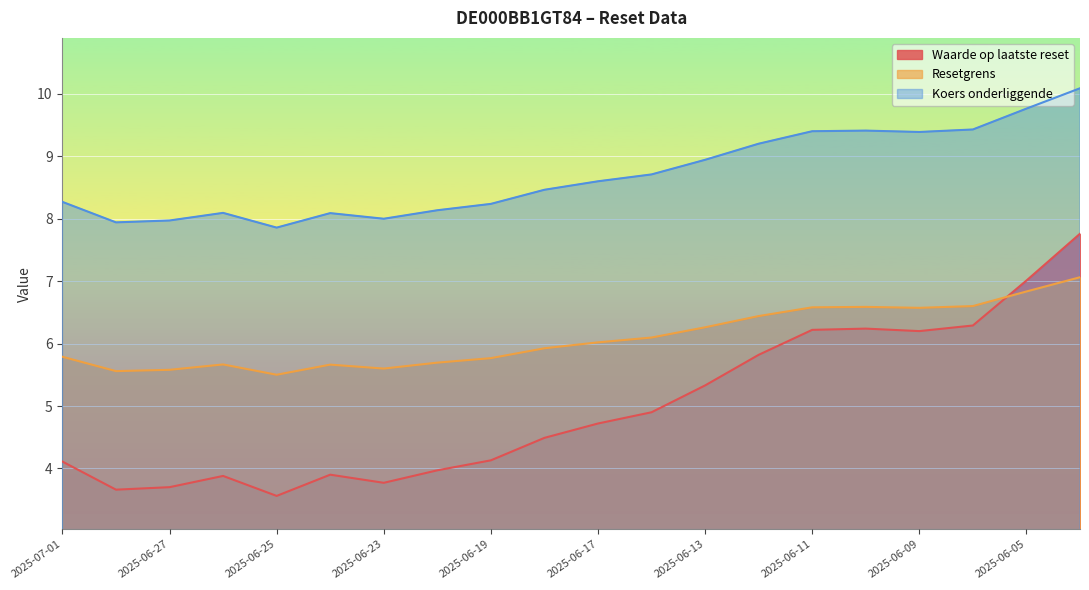

Reading left to right, extract all data points from this chart.

Waarde op laatste reset: 4.1	3.7	3.7	3.9	3.6	3.9	3.8	4.0	4.1	4.5	4.7	4.9	5.3	5.8	6.2	6.2	6.2	6.3	7.0	7.8
Resetgrens: 5.8	5.6	5.6	5.7	5.5	5.7	5.6	5.7	5.8	5.9	6.0	6.1	6.3	6.4	6.6	6.6	6.6	6.6	6.8	7.1
Koers onderliggende: 8.3	7.9	8.0	8.1	7.9	8.1	8.0	8.1	8.2	8.5	8.6	8.7	8.9	9.2	9.4	9.4	9.4	9.4	9.8	10.1